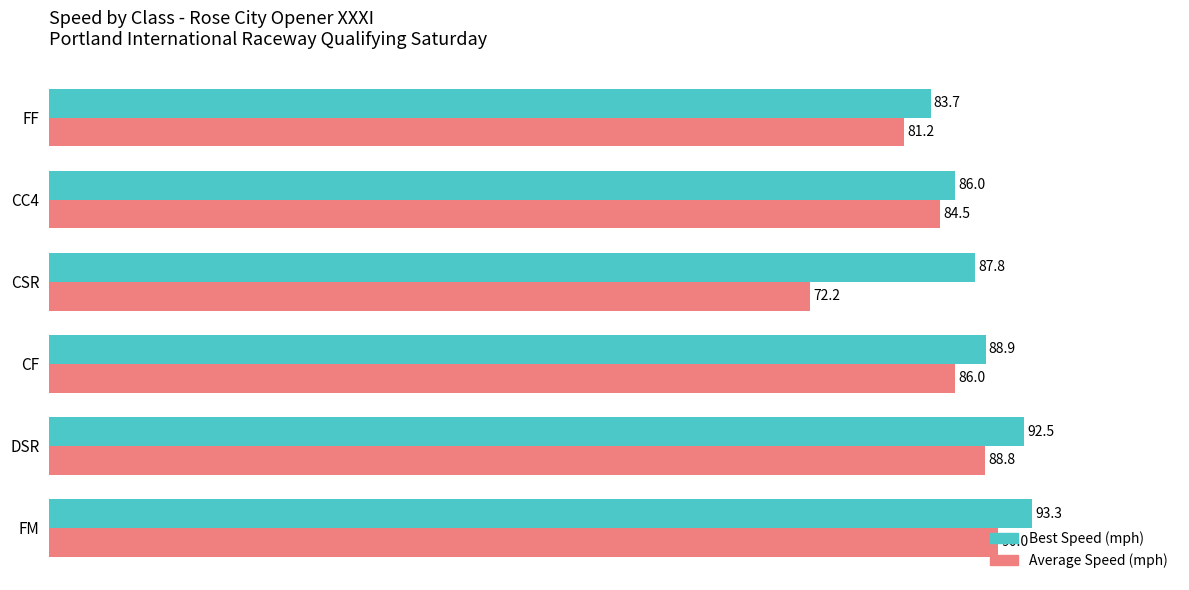

Is it true that Average Speed (mph) equals 26.3 at CSR?

False